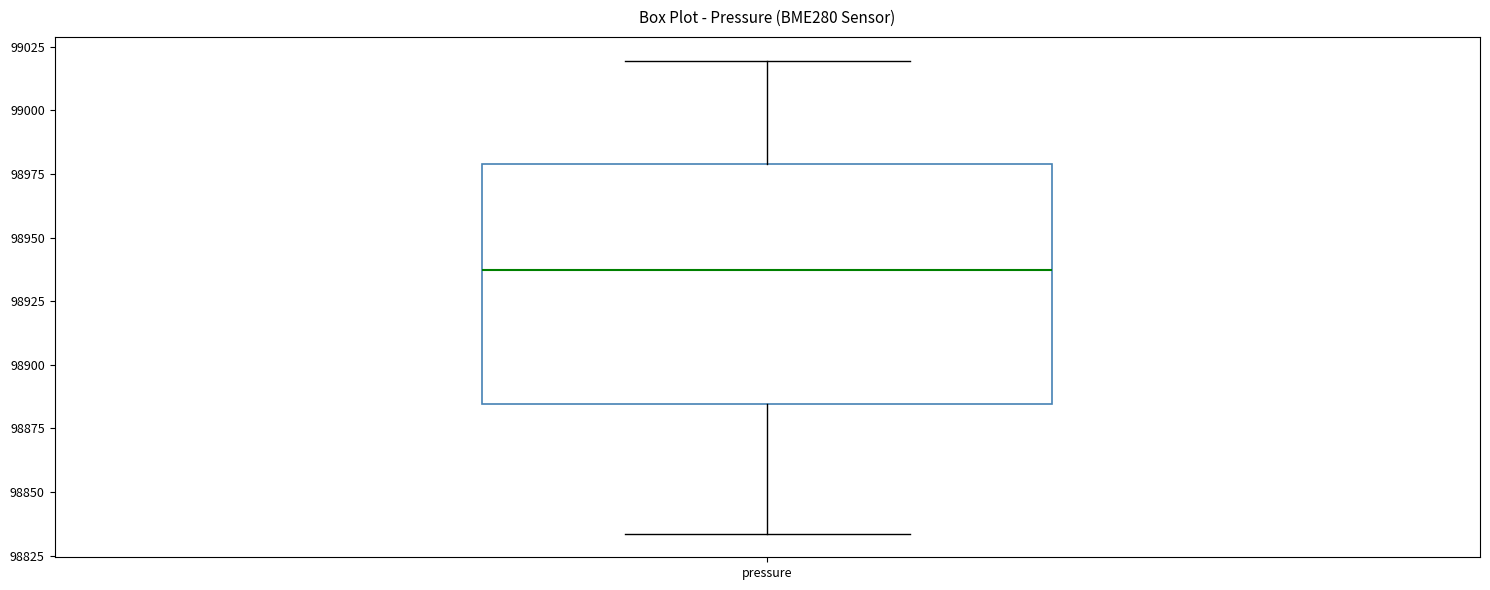

Read this box plot against the y-axis: the position of the median line, the range covered by the box, and the ends of both whiskers. The values are not printed on the chart, so give them approximately, as read against the axis.

median 98935, box 98885 to 98980, whiskers 98835 to 99020